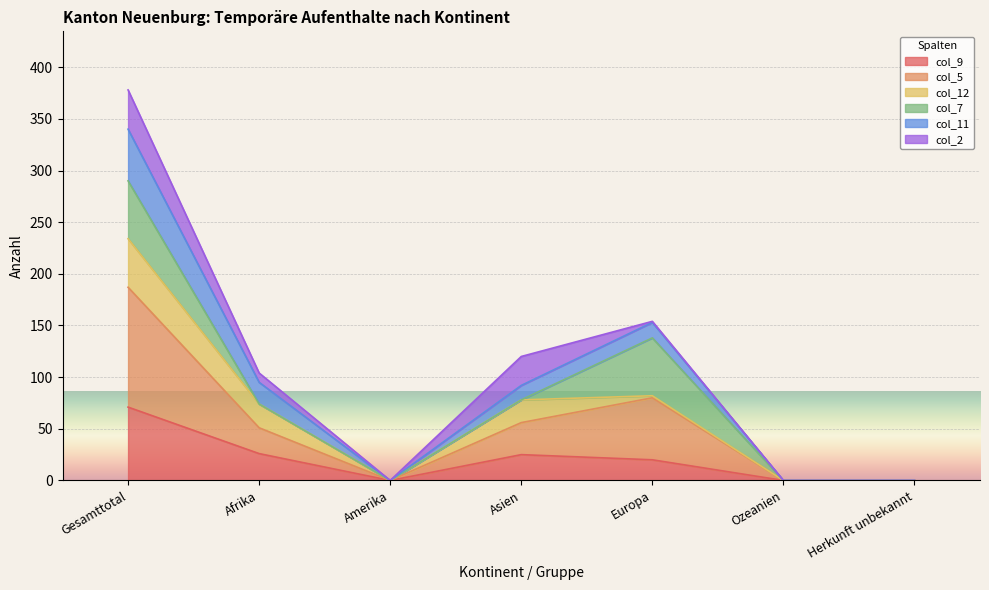

What value does the col_9 series have at Europa?

20